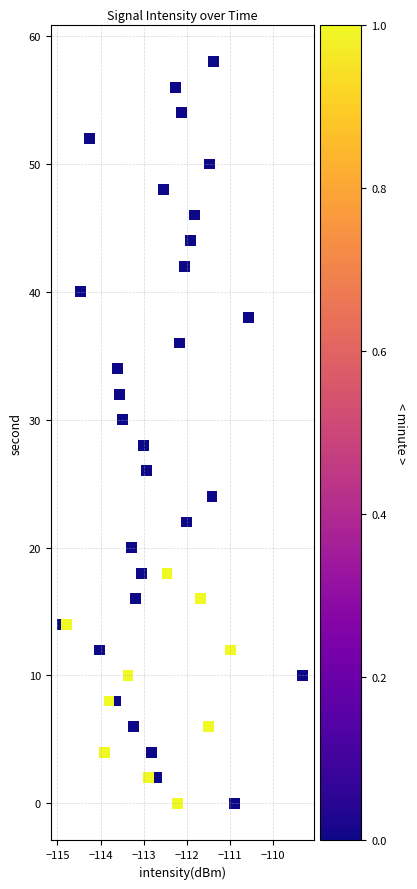

What is the range of Y values (max minus min)?

58